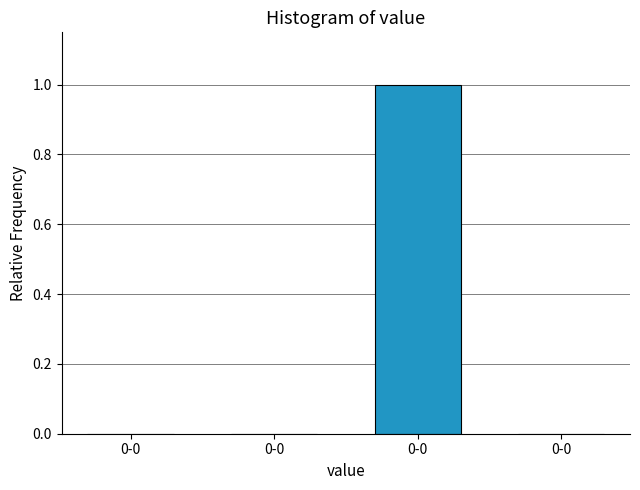

Are the bars horizontal?

No